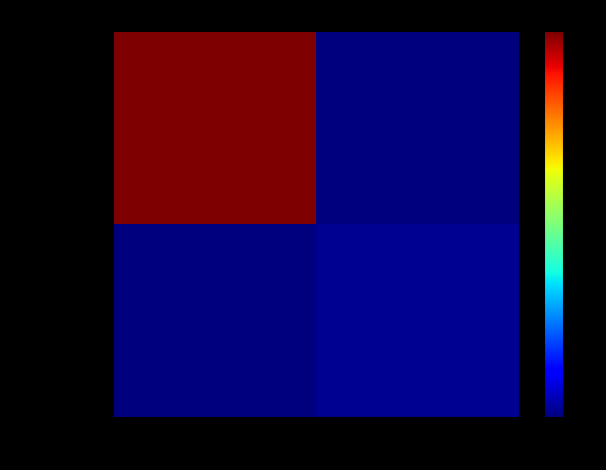

What is the total value across all series at -1?

128